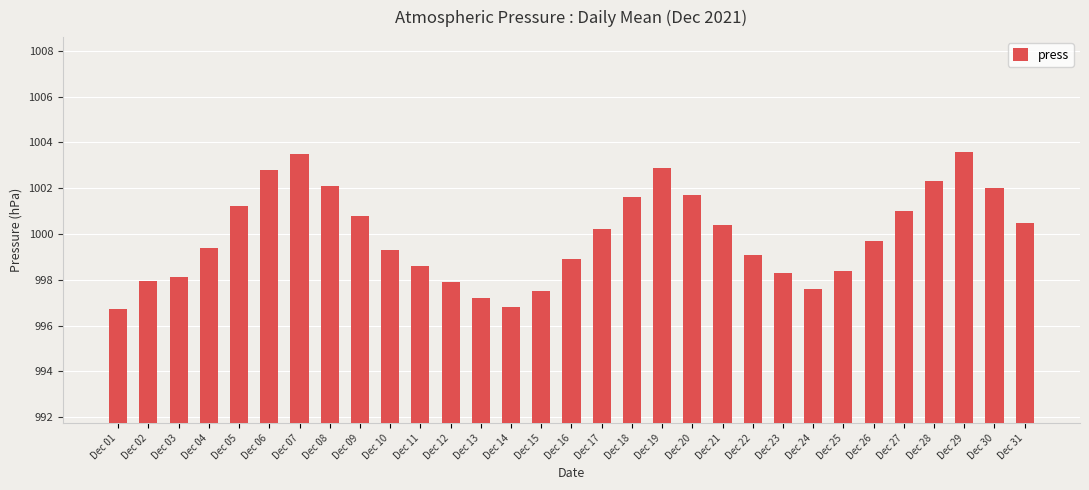

Is it true that the value at Dec 23 is 454.3?

False